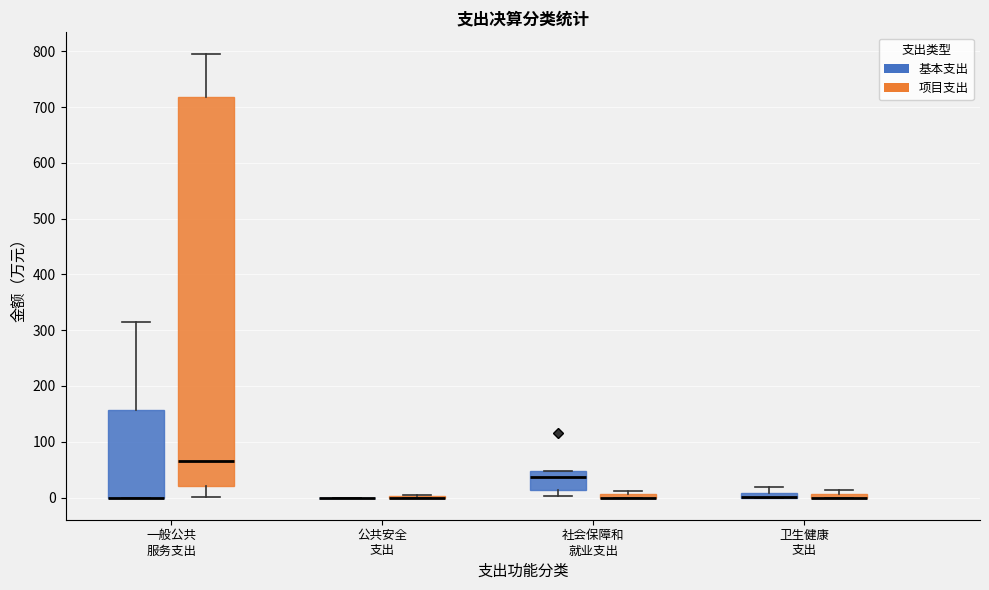

Where is the upper edge of the box for 一般公共 服务支出 (基本支出) on the y-axis? The values are not printed on the chart, so give them approximately, as read against the axis.

160